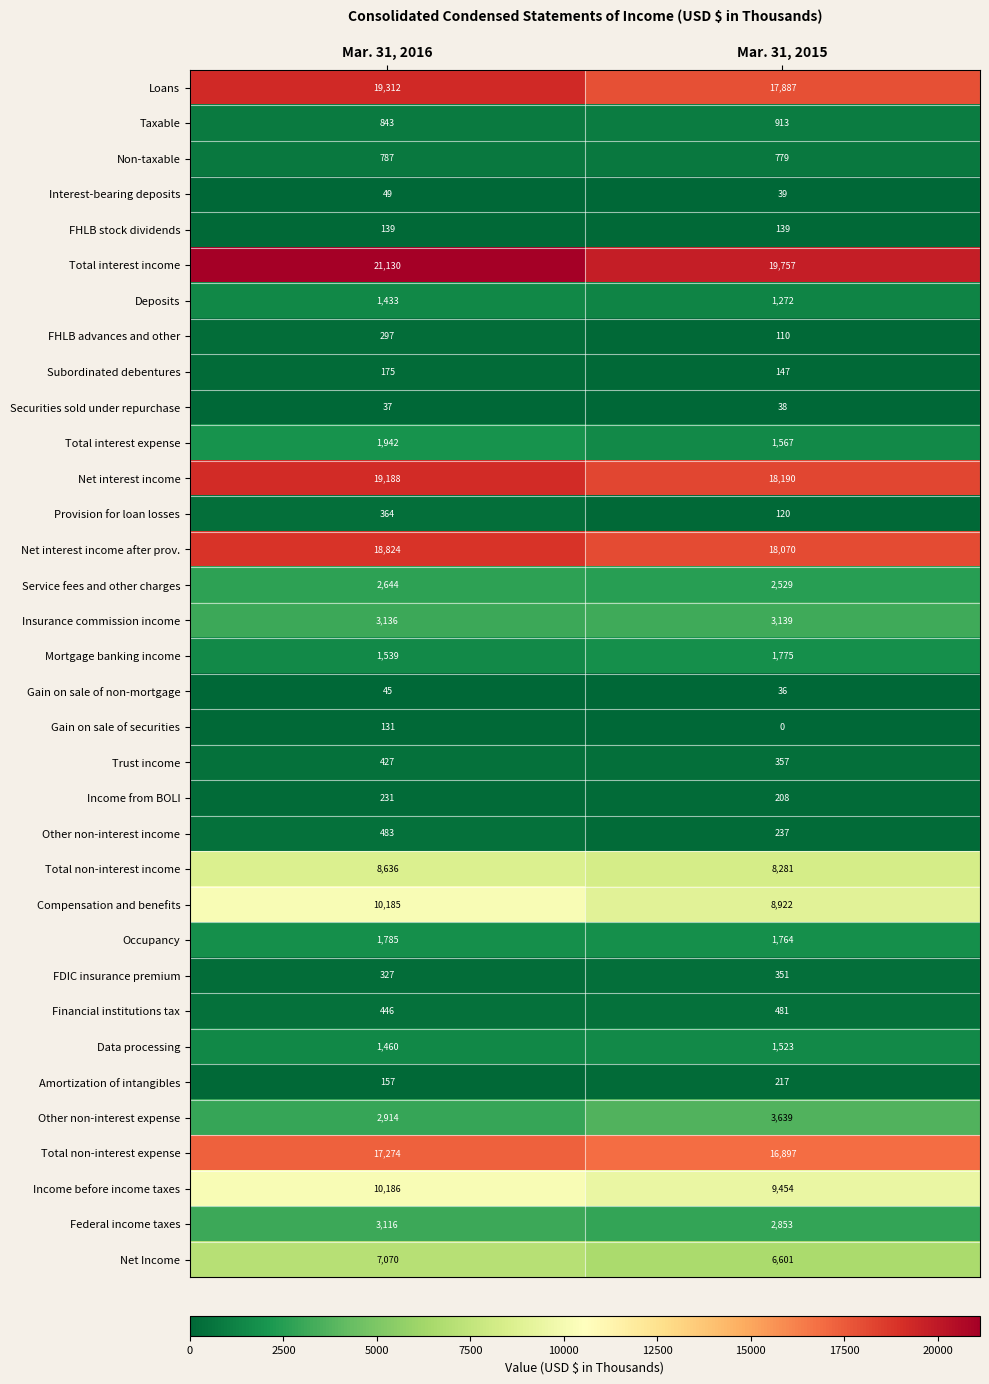

What is the sum of the Mortgage banking income values at Mar. 31, 2015 and Mar. 31, 2016?

3314